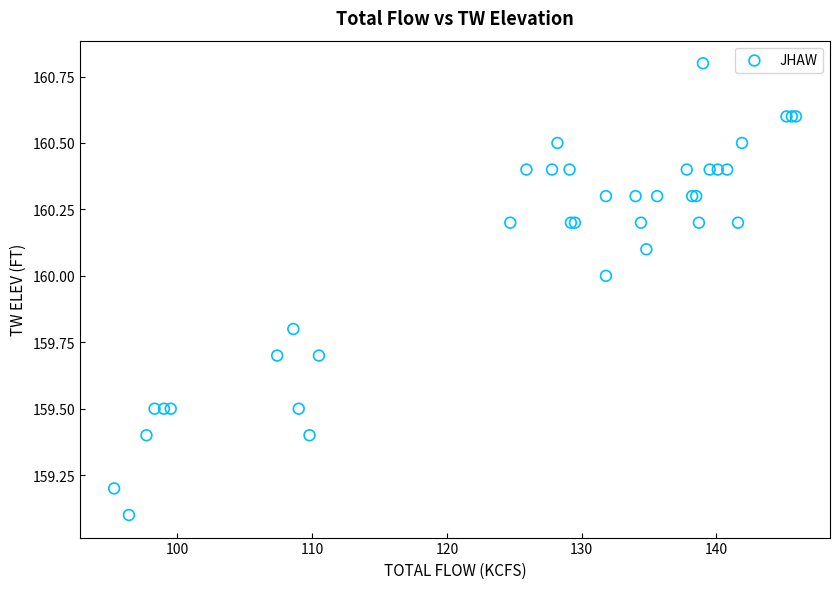

What Y value in the scatter plot is closest to 159?

159.1